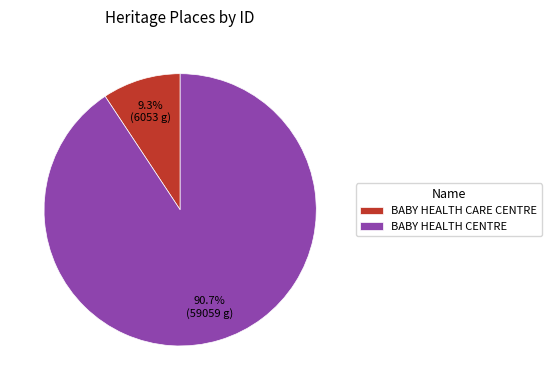

To the nearest percent, what is the difference between the largest and smallest slice percentages?

81%